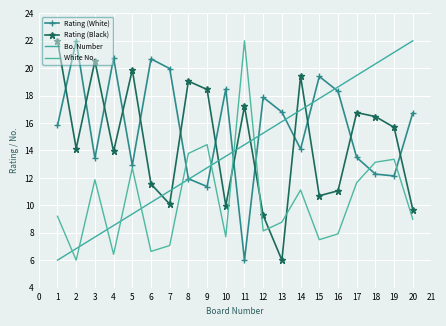

What is the maximum value shown in the chart?

22.0